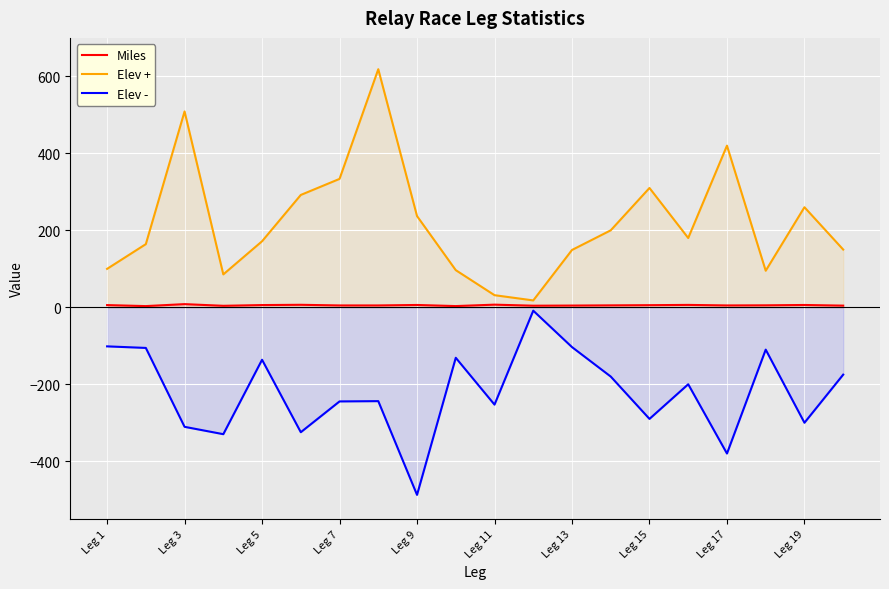

Read the Miles value at Leg 7.

4.8